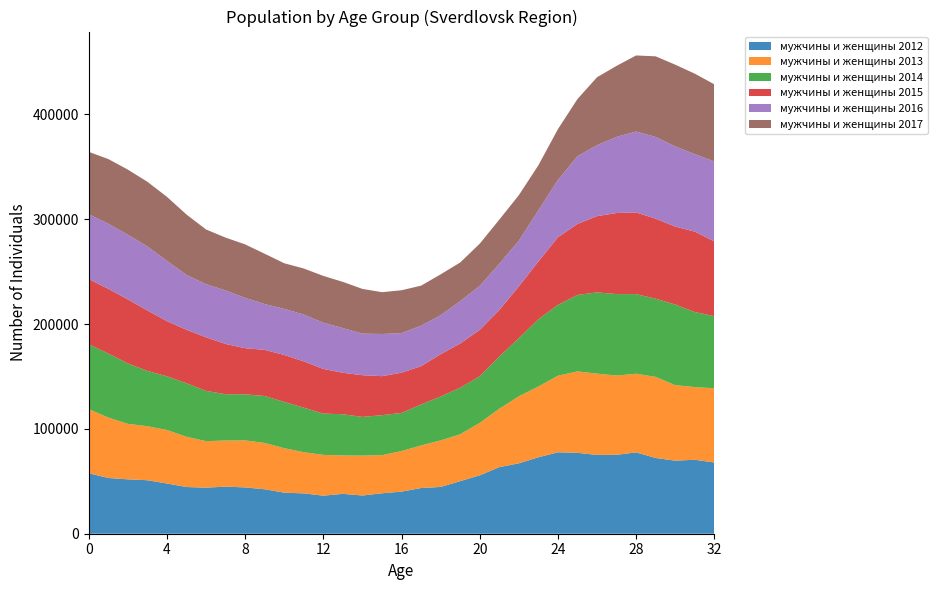

Reading left to right, transcribe all the data shown in this chart.

мужчины и женщины 2012: 57692	53176	51879	51035	47922	44555	43953	44925	44180	42399	39176	38468	36311	38053	36465	38584	40169	43589	44623	50168	55710	63518	67170	72925	77694	77182	75164	75288	77605	72272	69710	70567	67966
мужчины и женщины 2013: 61212	57630	52972	51536	51046	47953	44376	44008	44857	44206	42442	39287	38917	36608	38080	36375	38724	40644	44431	44700	50070	55713	63955	67529	73040	77694	77581	75628	75047	77379	72031	69377	70797
мужчины и женщины 2014: 61830	61126	57583	52771	51256	51041	47957	44157	43986	44792	44171	42507	39402	39333	36899	38149	36364	39098	41862	44482	44393	49832	55422	64169	67615	72967	77516	77750	75945	74567	76975	71552	68878
мужчины и женщины 2015: 62249	61699	61107	57662	52554	51027	51065	47987	43976	44017	44751	44169	42564	39561	39794	37208	38389	36509	40345	42118	44259	44344	49403	55080	64450	67704	72734	77332	77936	76335	74301	76734	71222
мужчины и женщины 2016: 61874	62140	61689	61075	57613	52352	50726	51042	47999	43725	43971	44663	44143	42615	39667	40255	37722	38641	37185	40439	42079	44152	43596	48842	54761	64665	67710	72684	77179	78001	76537	73933	76344
мужчины и женщины 2017: 59475	61705	62147	61690	61033	57602	52196	50384	51049	47965	43547	43947	44629	44092	42669	39884	40937	38185	39016	36878	40214	42085	43443	42964	48421	54524	64810	67699	72590	76929	77968	76792	73571